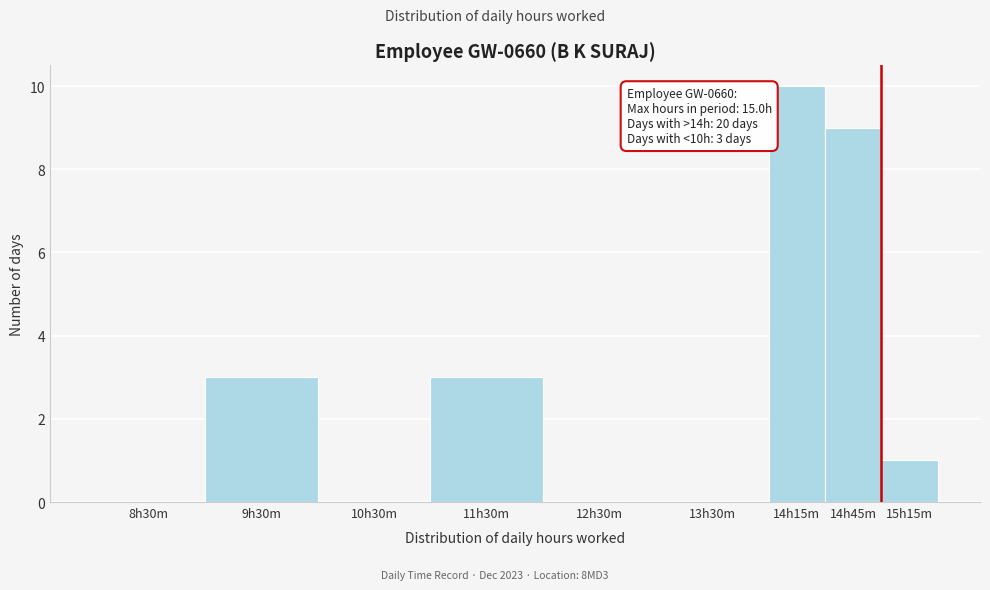

Reading left to right, what are all the values shown in this chart?

8h30m=0	9h30m=3	10h30m=0	11h30m=3	12h30m=0	13h30m=0	14h15m=10	14h45m=9	15h15m=1